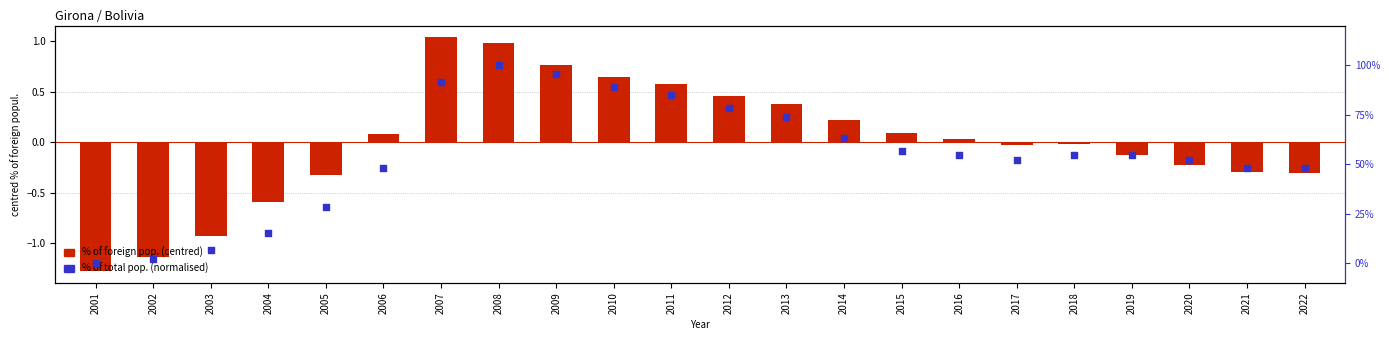

At how many categories does at least one series exceed 0?

21